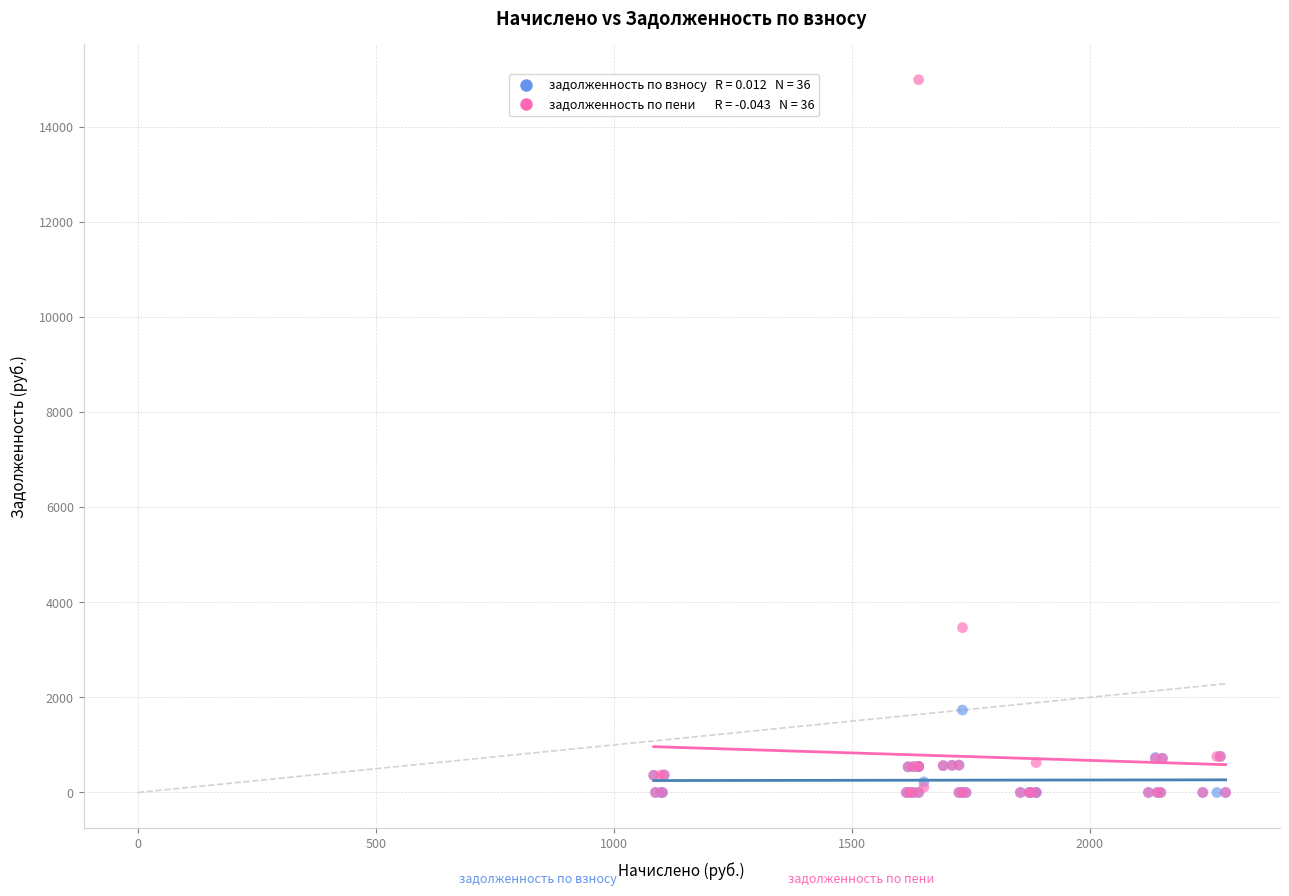

Across all series, what Y value is closest to 7491?

3465.8